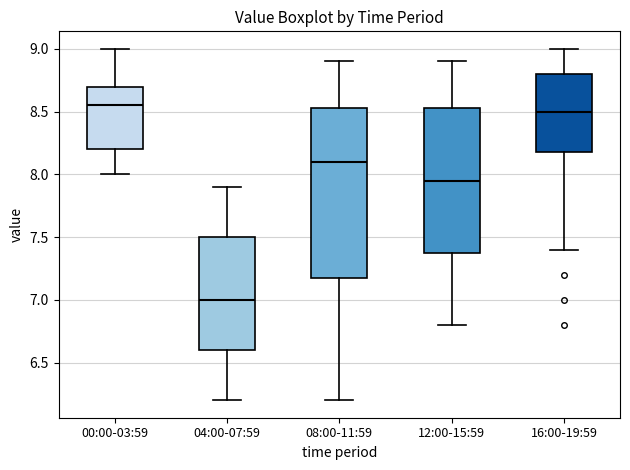

Comparing the boxes themselves (not the whiskers), which one is the tallest?

08:00-11:59